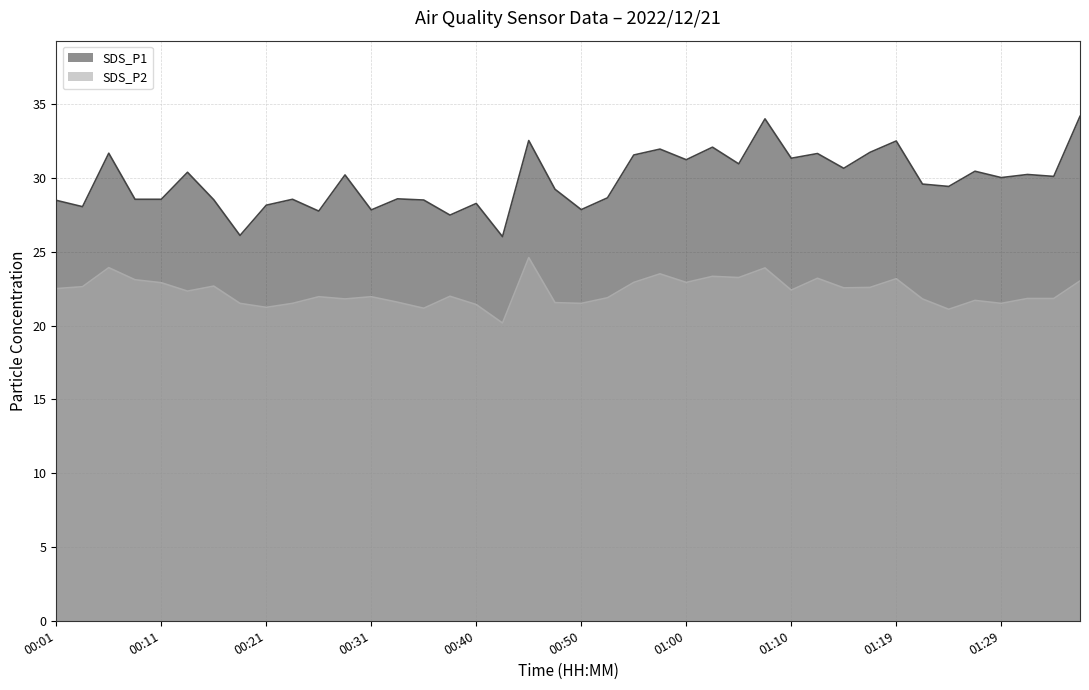

What is the label of the 22nd point from the right?

00:45